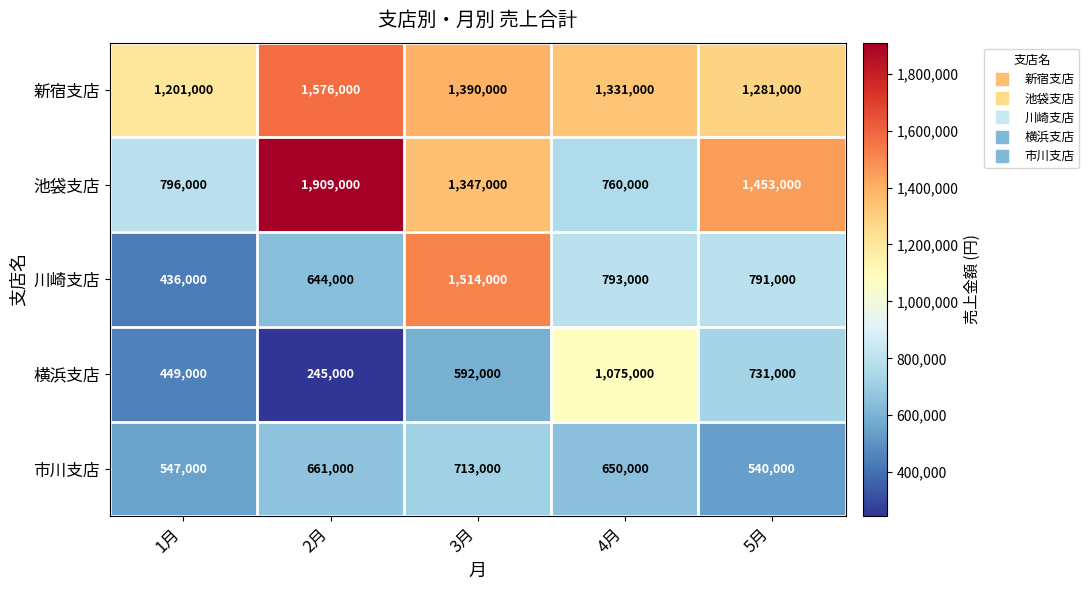

Between 2月 and 4月, which series saw the biggest shift?

池袋支店